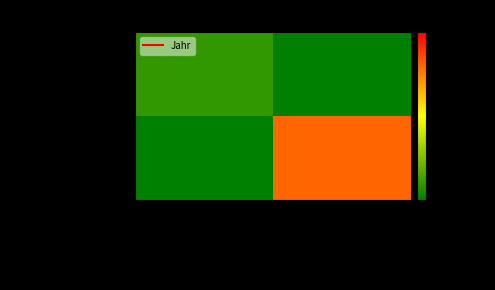

Which has a higher value, Von euch will ich singen or Hier sind wir?

Hier sind wir